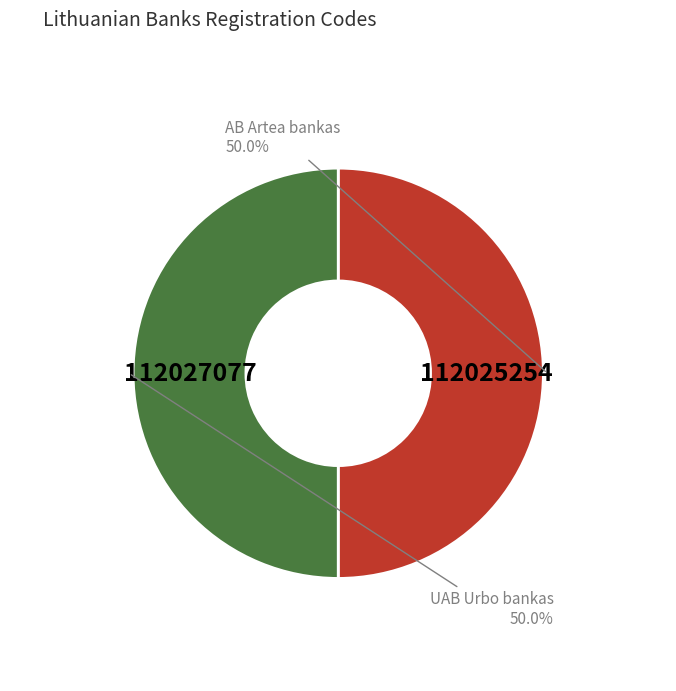

What percentage is the UAB Urbo bankas slice, to the nearest percent?

50%